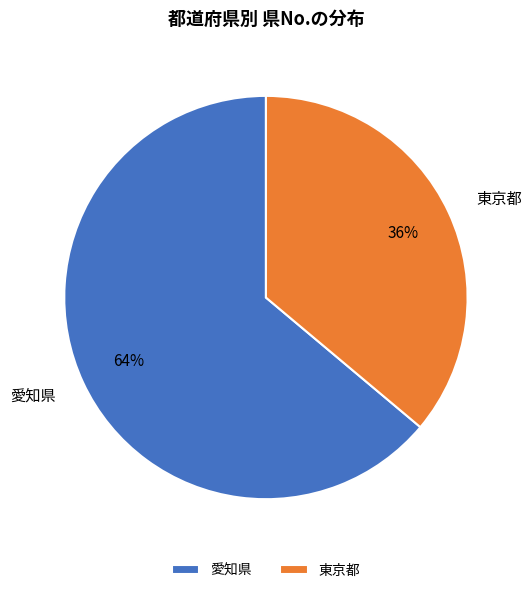

Does 東京都 represent more than half of the total?

No